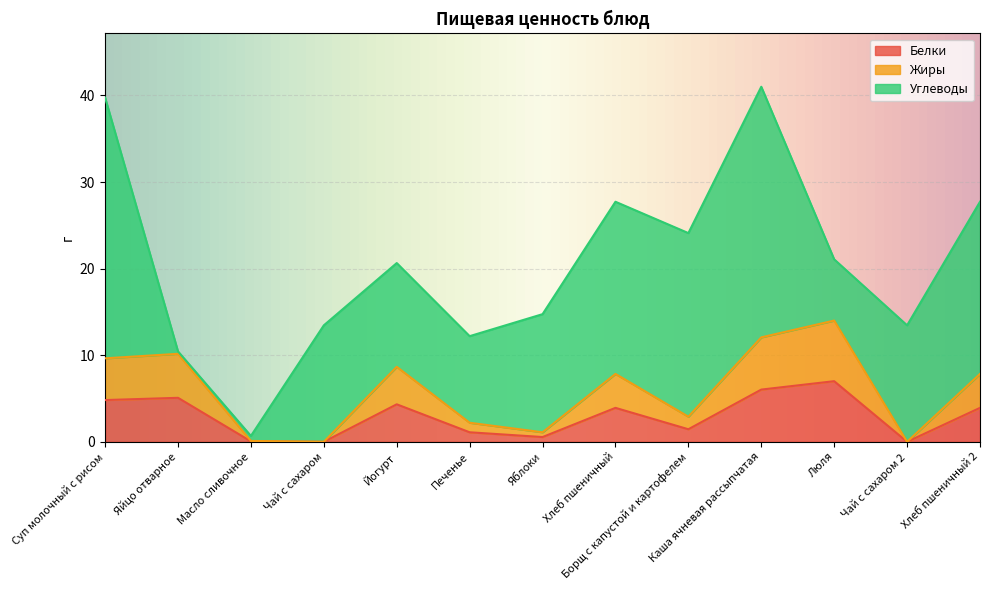

How many values in Жиры are above zero?

11